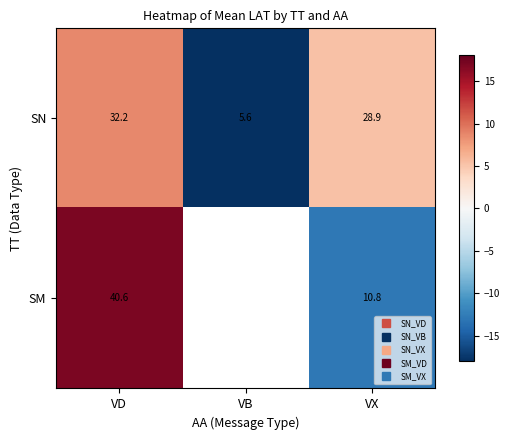

Is the value of SM at VB greater than the value of SN at VX?

No